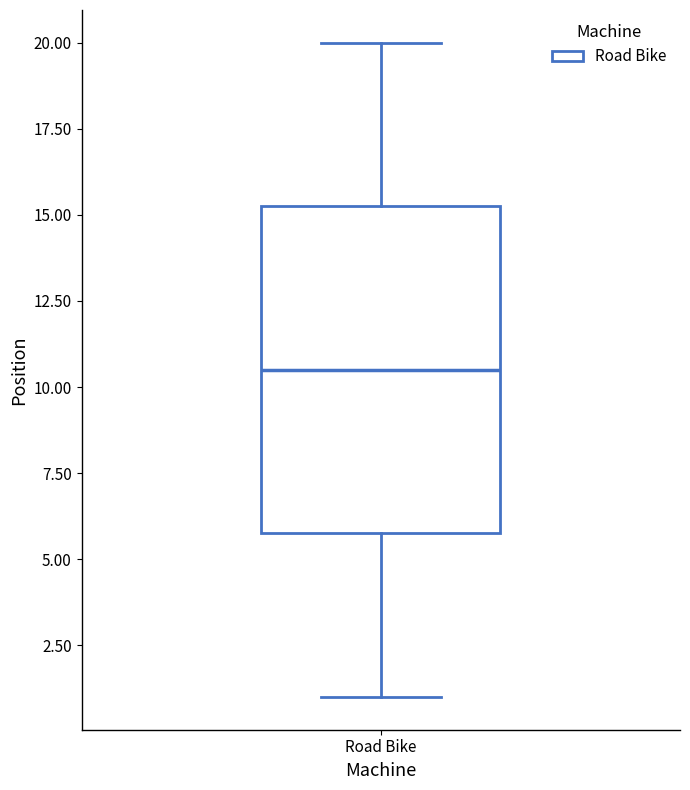

Transcribe this box plot: give where the median line is, the range the box spans, and where the two whiskers end, as read against the y-axis. The values are not printed on the chart, so give them approximately, as read against the axis.

median 10.5, box 6.0 to 15.5, whiskers 1.0 to 20.0